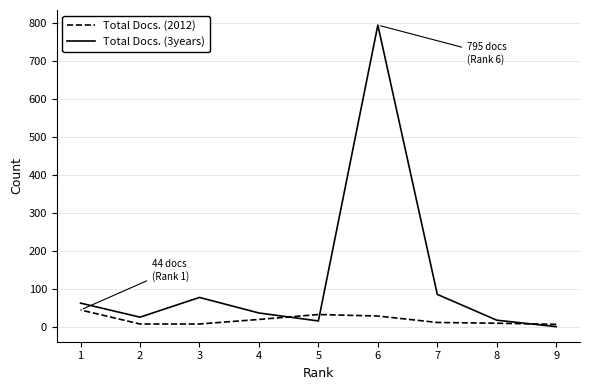

At 9, list the series in order from smallest to largest.

Total Docs. (3years), Total Docs. (2012)